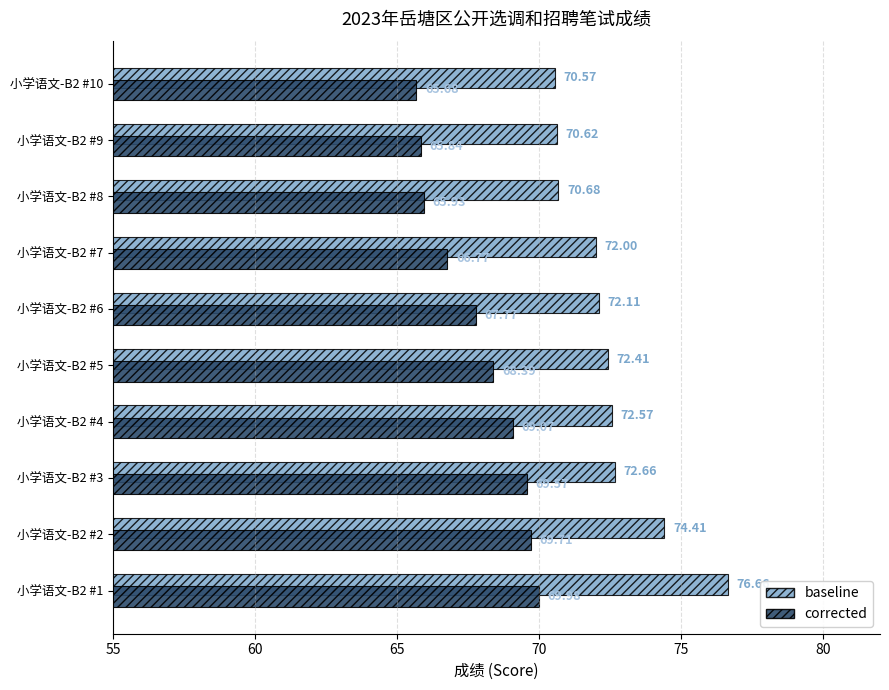

What is the sum of all baseline values?

724.7